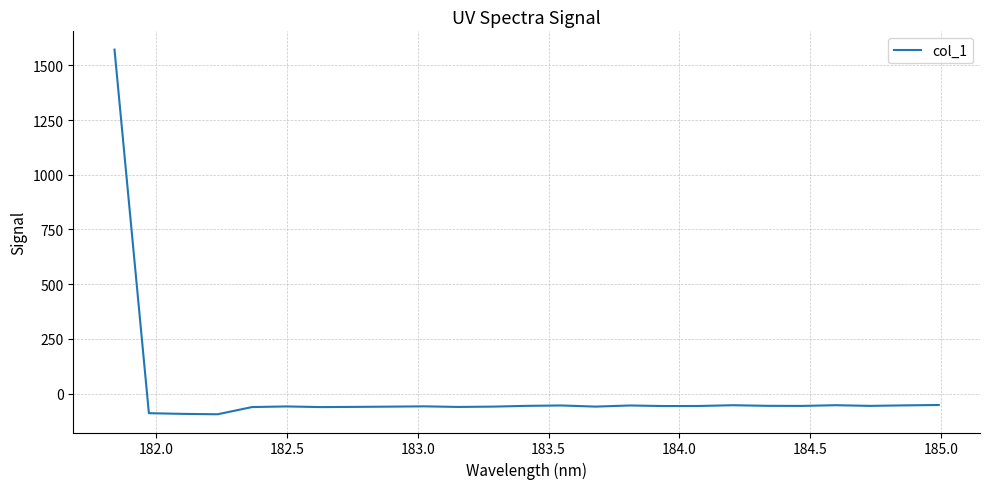

How many values are below -57?

13